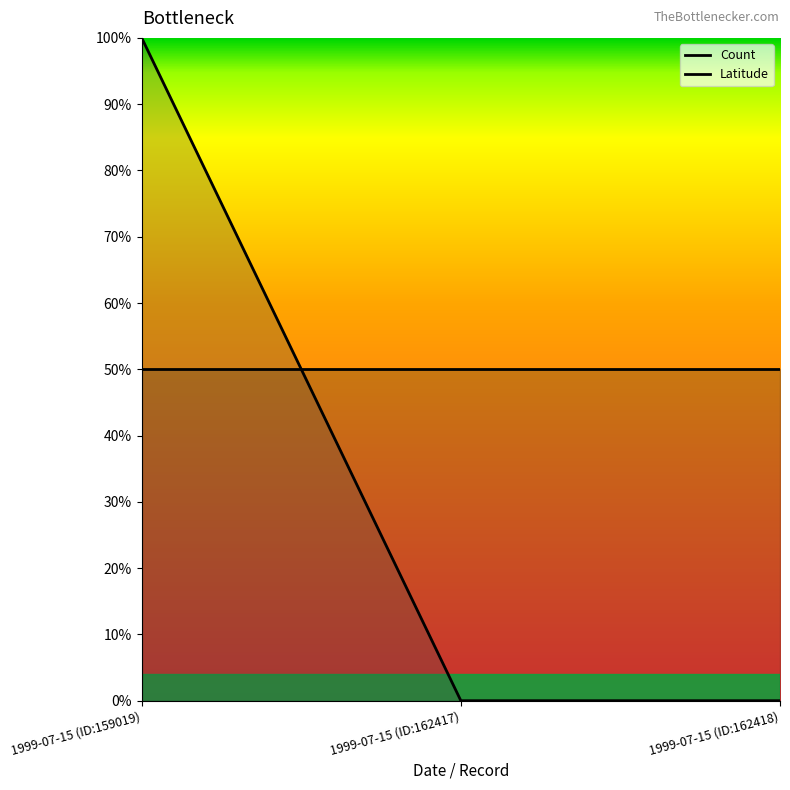

What position from the left is 1999-07-15 (ID:162417)?

2